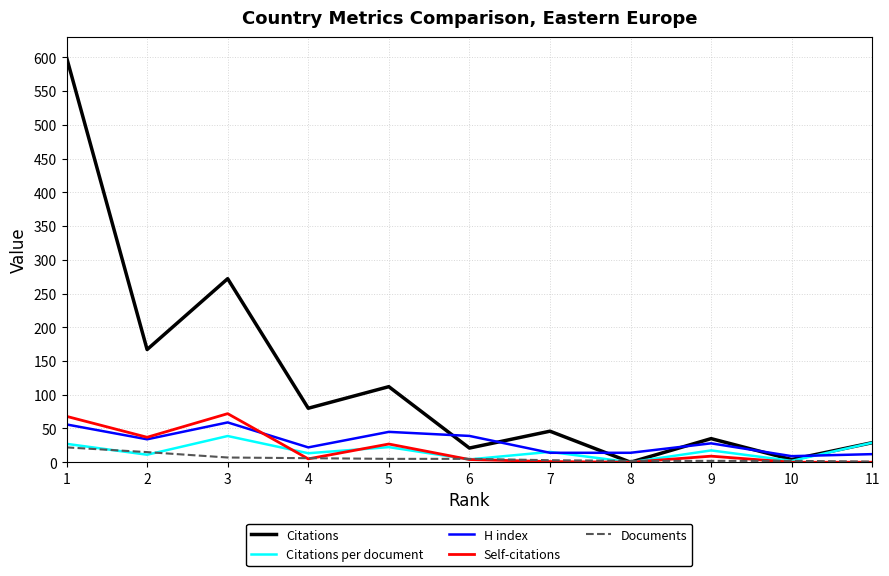

What is the sum of all Citations per document values?

181.0